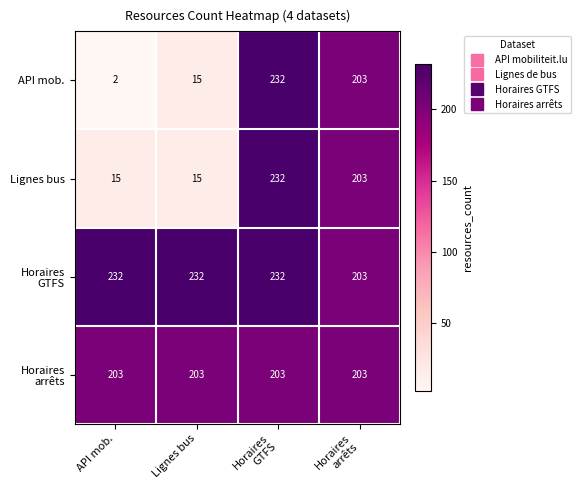

What is the minimum value shown in the chart?

2